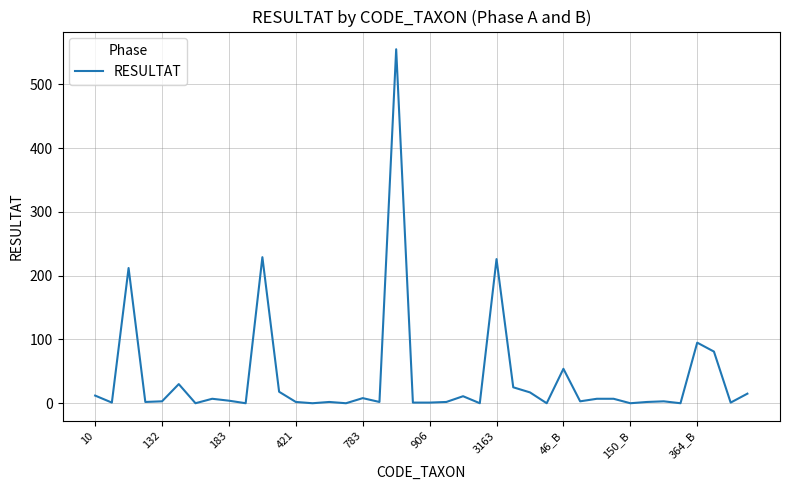

What is the greatest value displayed?

555